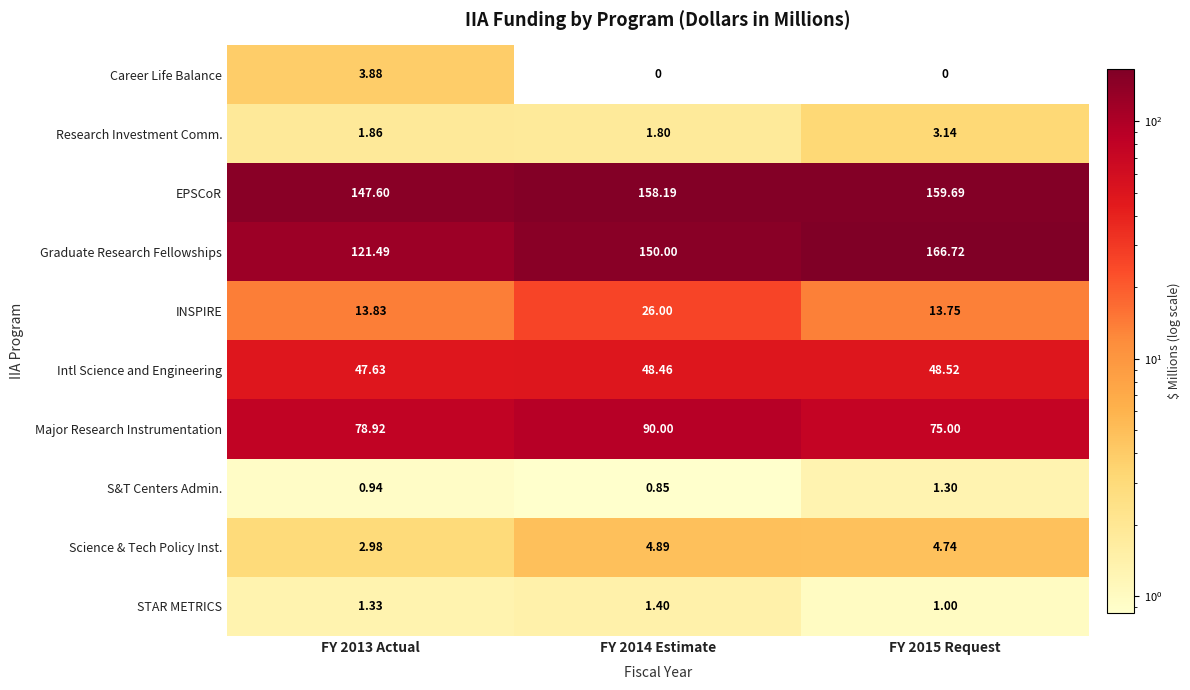

Which series has the largest range (max minus min)?

Graduate Research Fellowships